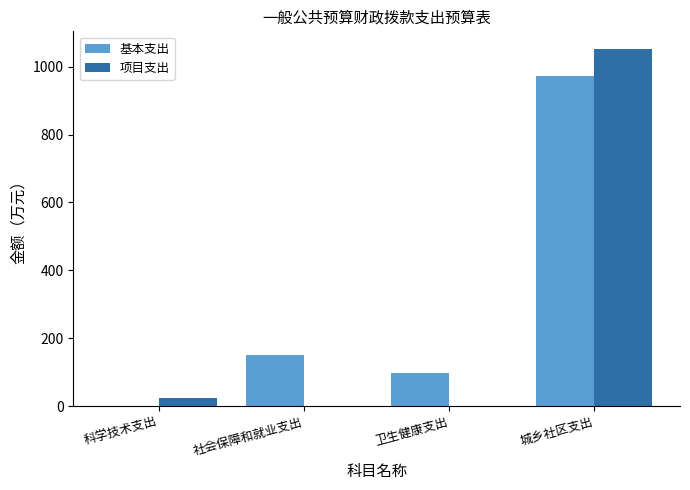

What is the total value across all series at 城乡社区支出?

2024.3